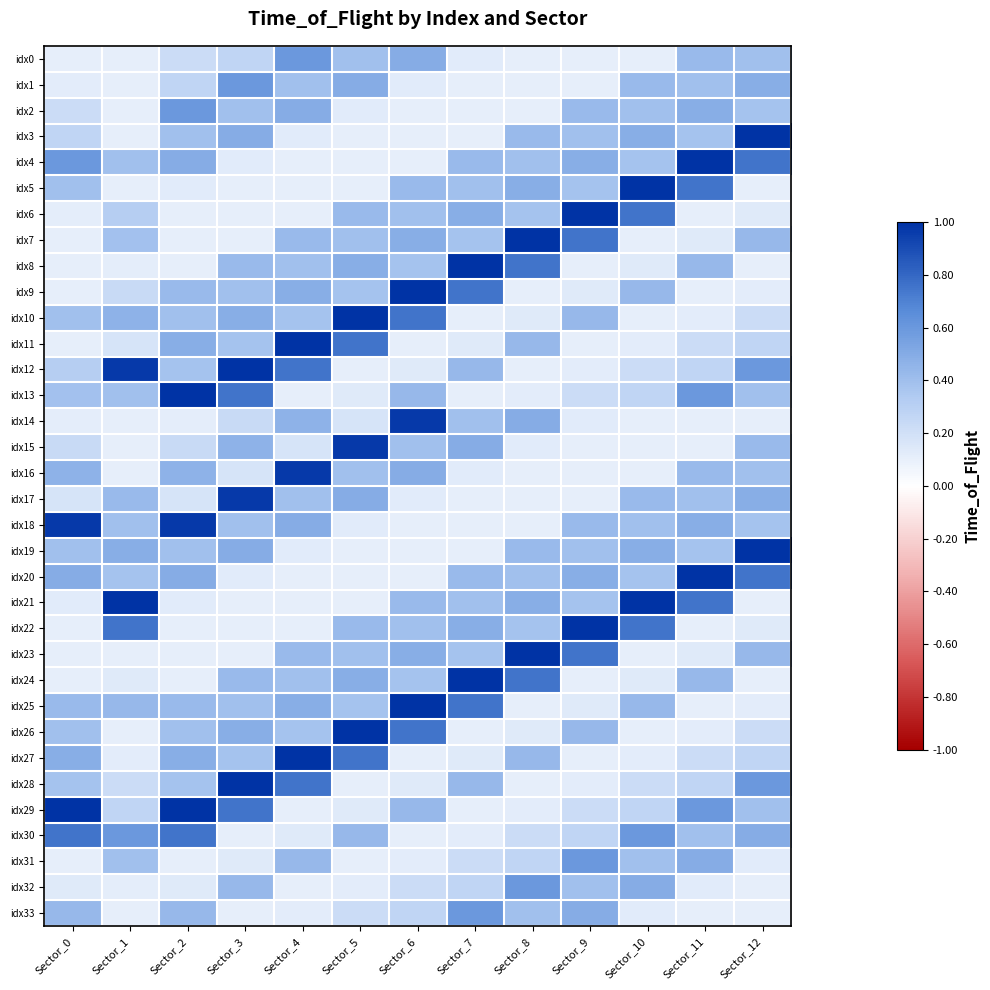

Which label corresponds to the smallest value in the chart?

Sector_1